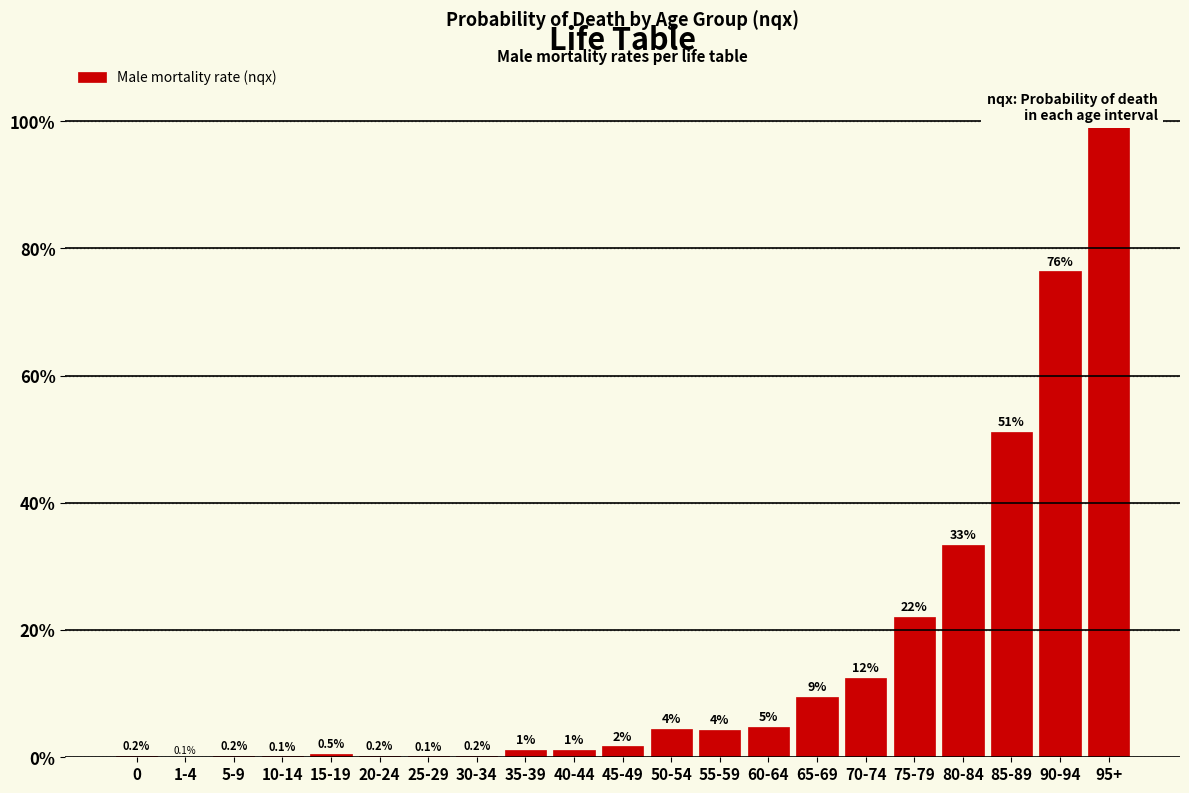

Reading right to left, what are all the values shown in this chart?

95+=100.0	90-94=76.4	85-89=51.2	80-84=33.3	75-79=22.1	70-74=12.5	65-69=9.5	60-64=4.8	55-59=4.3	50-54=4.4	45-49=1.7	40-44=1.2	35-39=1.1	30-34=0.2	25-29=0.1	20-24=0.2	15-19=0.5	10-14=0.1	5-9=0.2	1-4=0.1	0=0.2